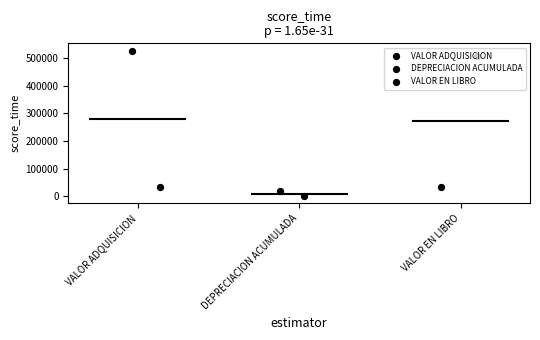

Which series contains the highest Y value?

VALOR ADQUISICION